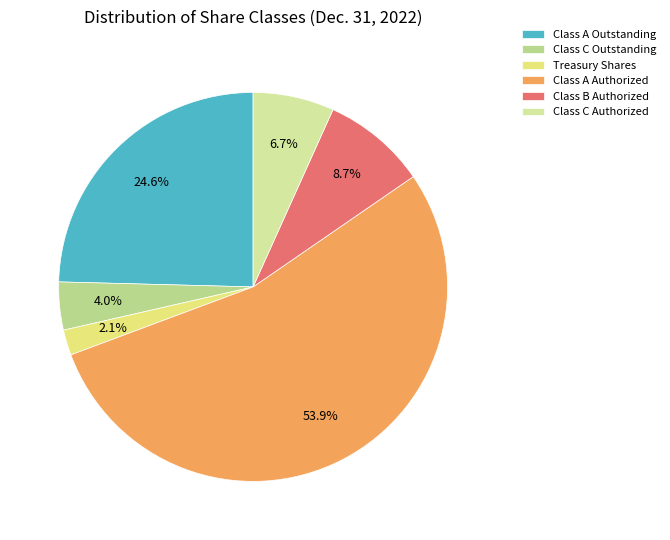

Is it true that Class C Authorized is 7% of the pie?

True